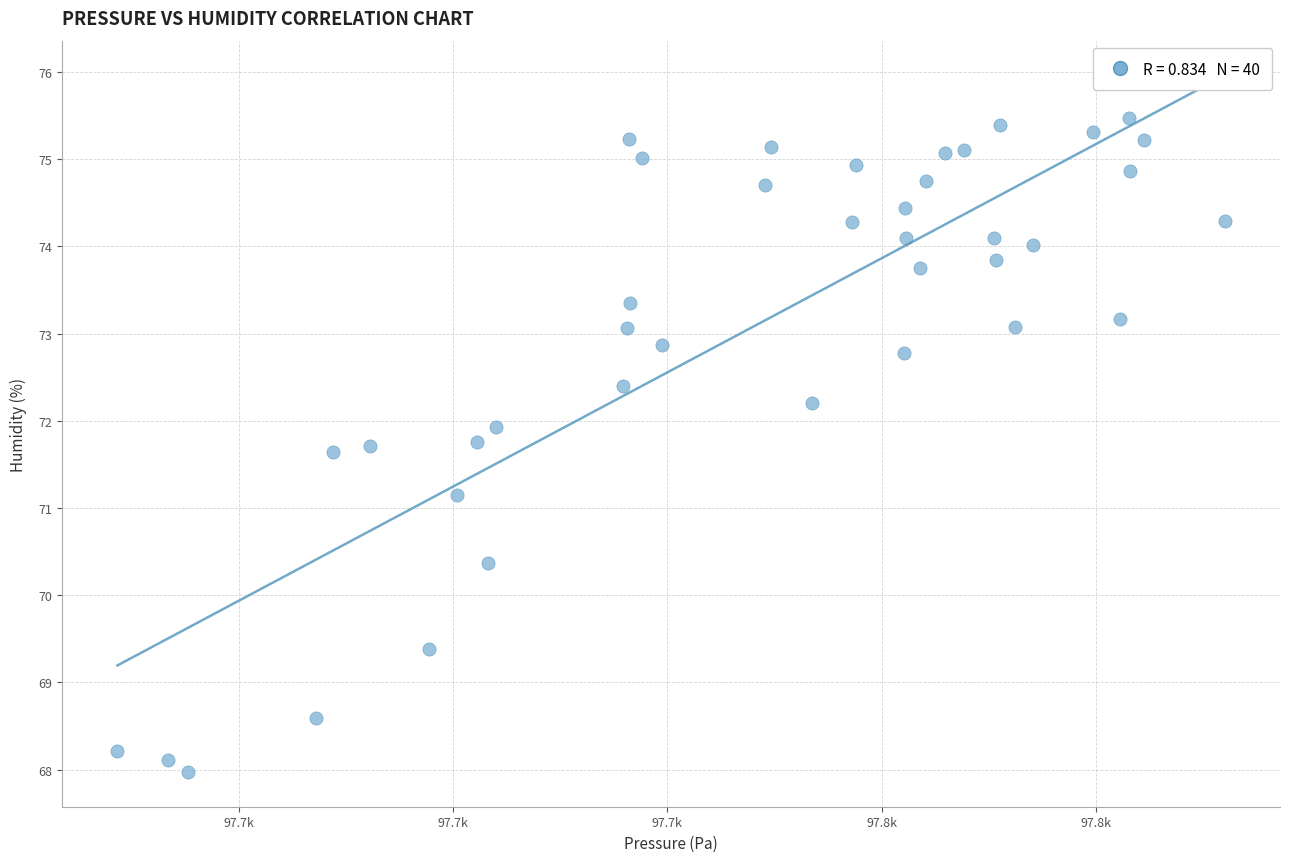

What Y value in the scatter plot is closest to 71?

71.1